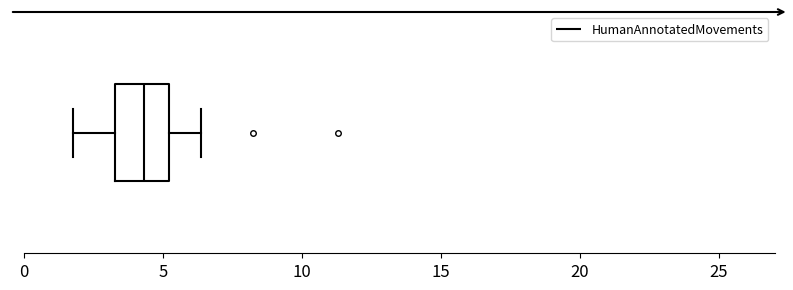

Where does the right whisker of the box end on the x-axis? The values are not printed on the chart, so give them approximately, as read against the axis.

6.5